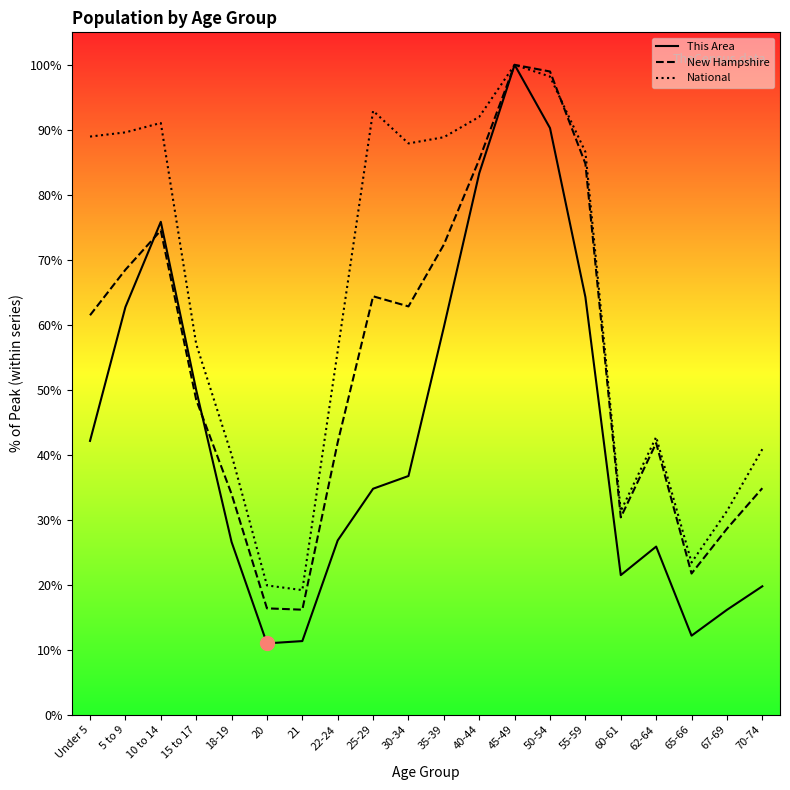

Reading left to right, list all the values displayed in this chart.

This Area: 42.1	62.7	75.8	50.0	26.6	11.0	11.3	26.8	34.8	36.7	59.6	83.3	100.0	90.3	64.3	21.5	25.9	12.2	16.1	19.8
New Hampshire: 61.5	68.5	74.5	48.5	34.0	16.4	16.2	41.9	64.4	62.8	72.3	85.4	100.0	99.0	84.8	30.4	41.8	21.7	28.6	34.9
National: 89.0	89.6	91.1	57.0	40.0	19.9	19.2	56.0	92.9	87.9	88.9	92.0	100.0	98.2	86.6	31.3	42.7	23.4	31.3	40.9